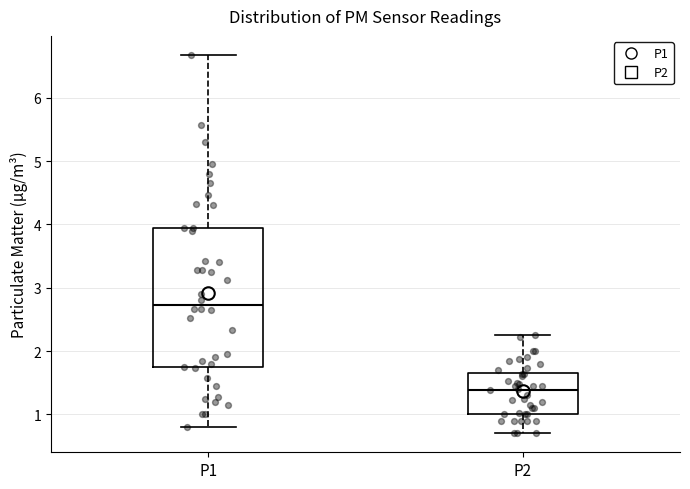

Reading left to right, transcribe this box plot: for each box, give where its median line is, the range the box spans, and where its two whiskers end, as read against the y-axis. The values are not printed on the chart, so give them approximately, as read against the axis.

P1: median 2.7, box 1.7 to 4.0, whiskers 0.8 to 6.7
P2: median 1.4, box 1.0 to 1.6, whiskers 0.7 to 2.3